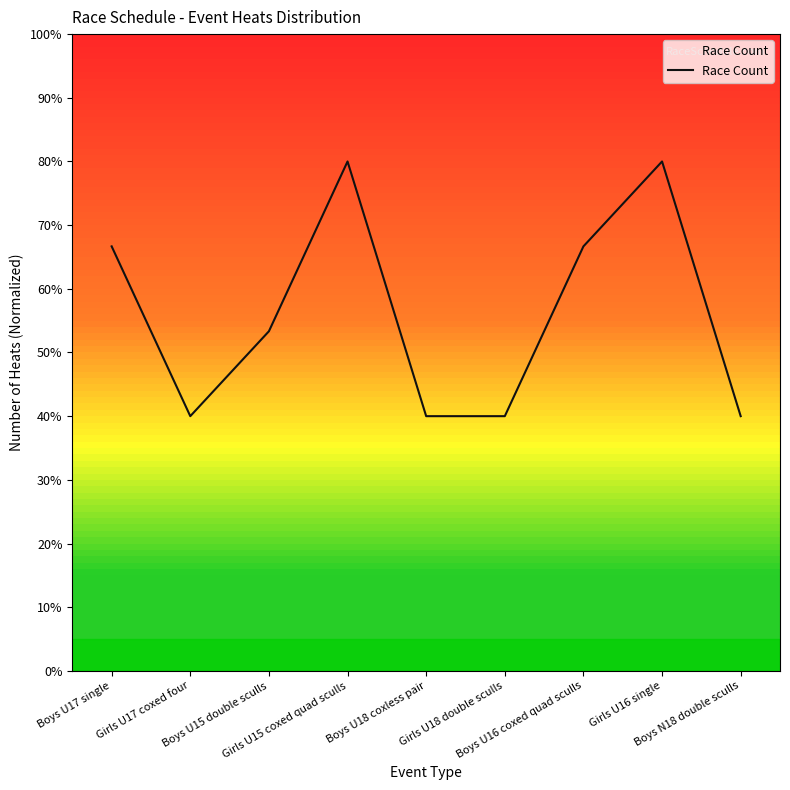

Rank the categories by value from lowest to highest.

Girls U17 coxed four, Boys U18 coxless pair, Girls U18 double sculls, Boys N18 double sculls, Boys U15 double sculls, Boys U17 single, Boys U16 coxed quad sculls, Girls U15 coxed quad sculls, Girls U16 single